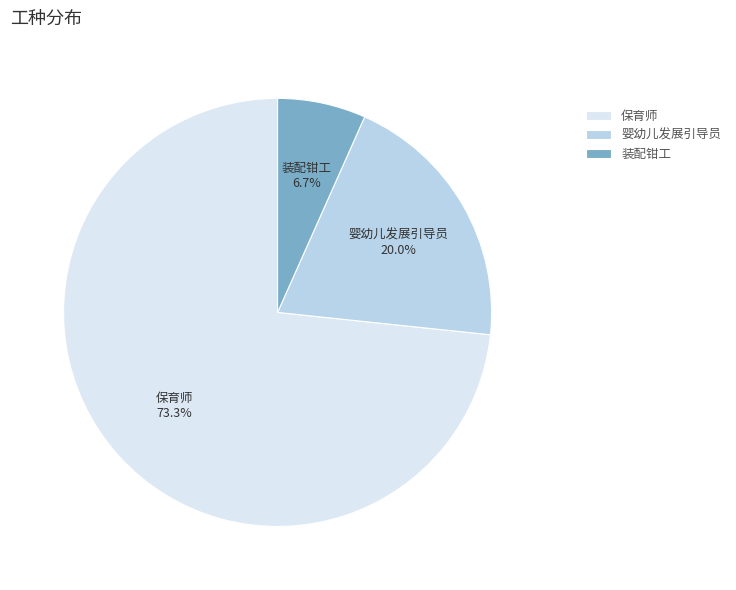

Which category accounts for the majority?

保育师